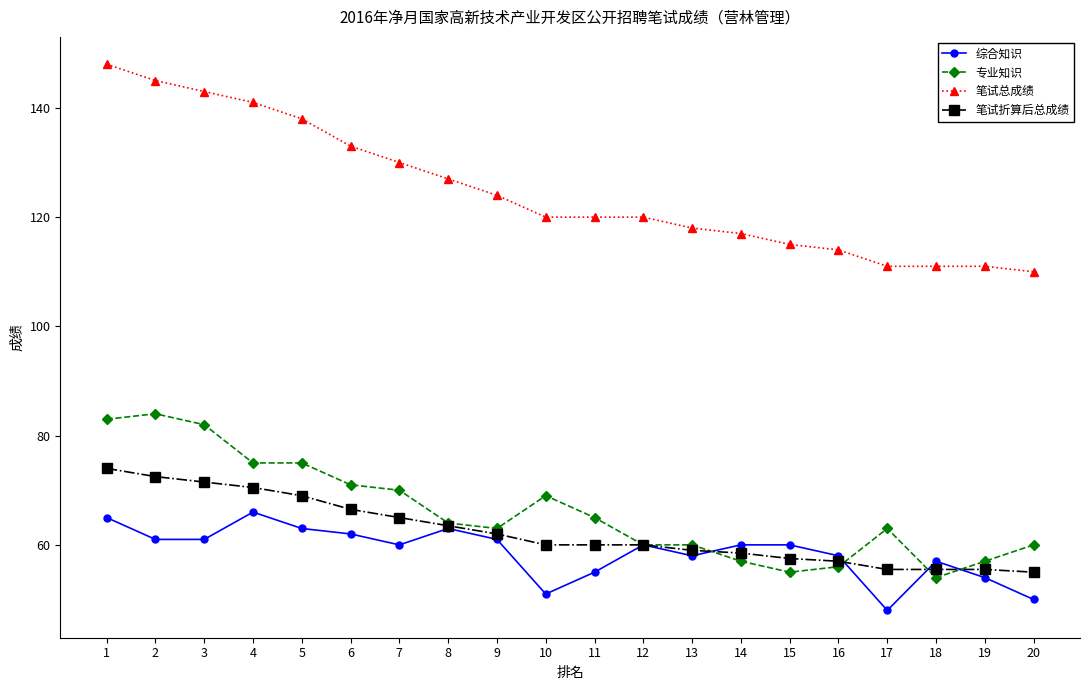

Rank the series by their maximum value, from highest to lowest.

笔试总成绩, 专业知识, 笔试折算后总成绩, 综合知识